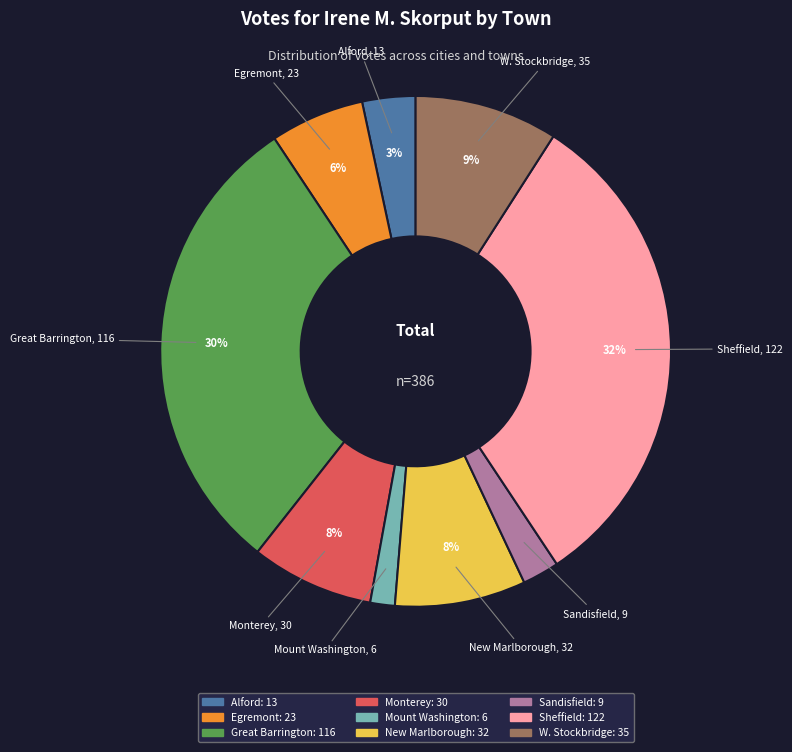

How many slices are in this pie chart?

9